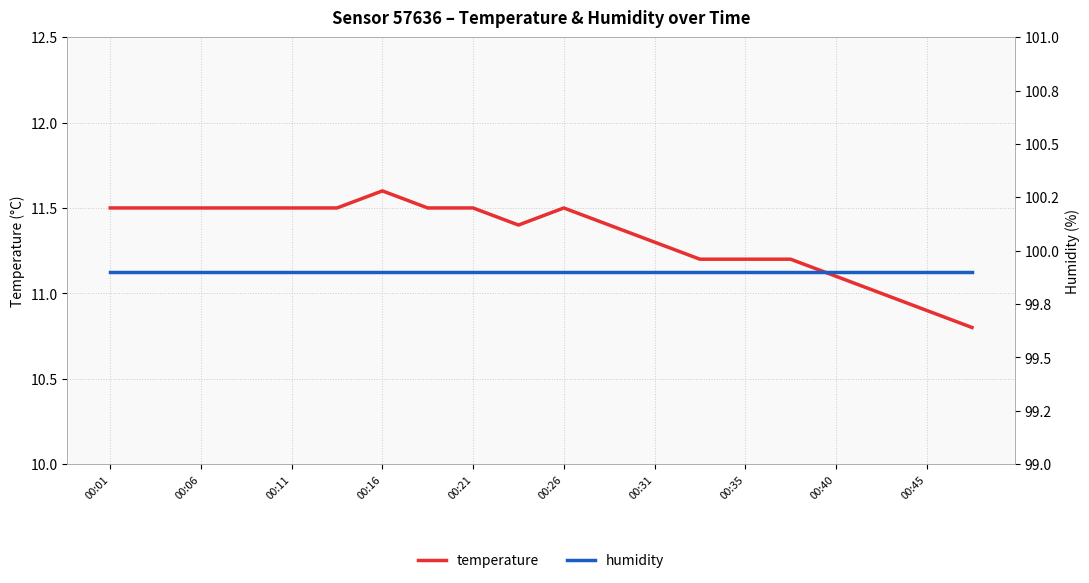

True or false: temperature has a value of 6.9 at 00:21.

False